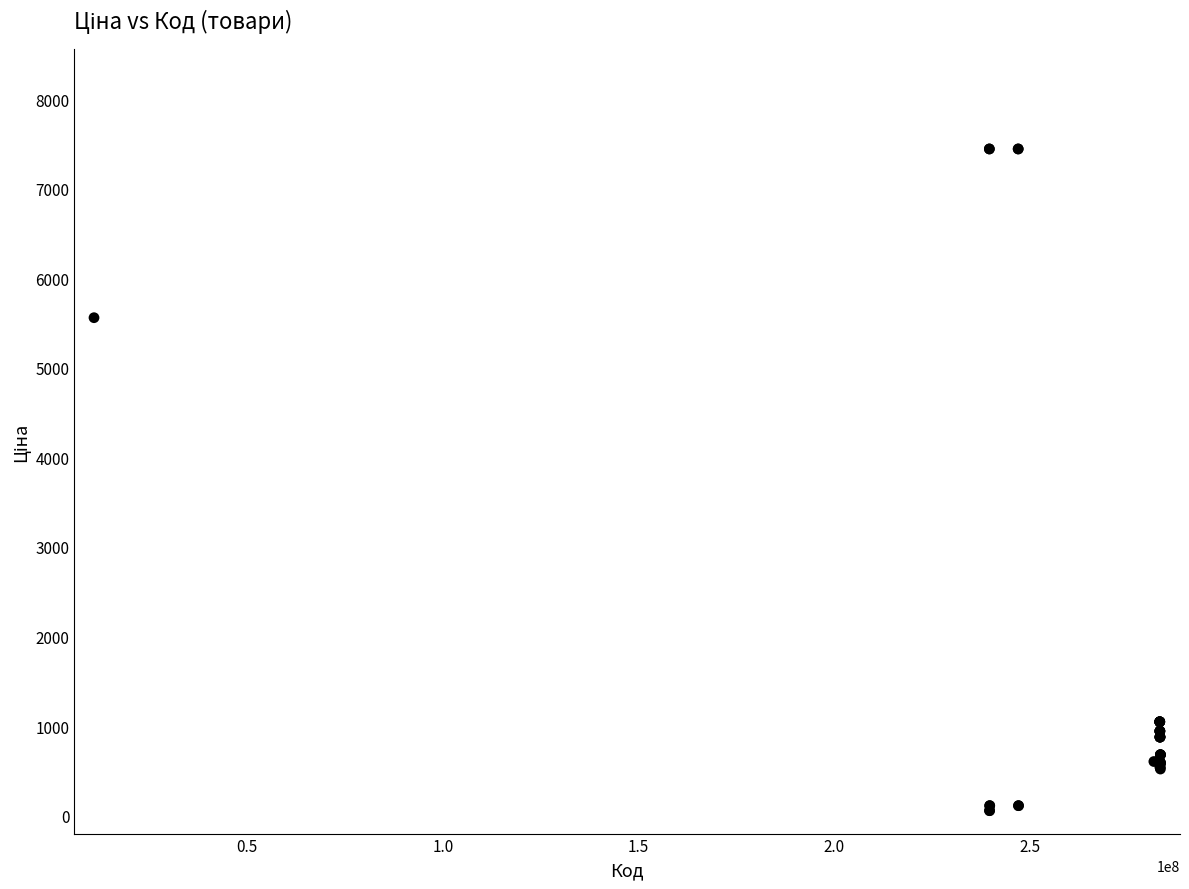

What Y value in the scatter plot is closest to 3750?

5560.3